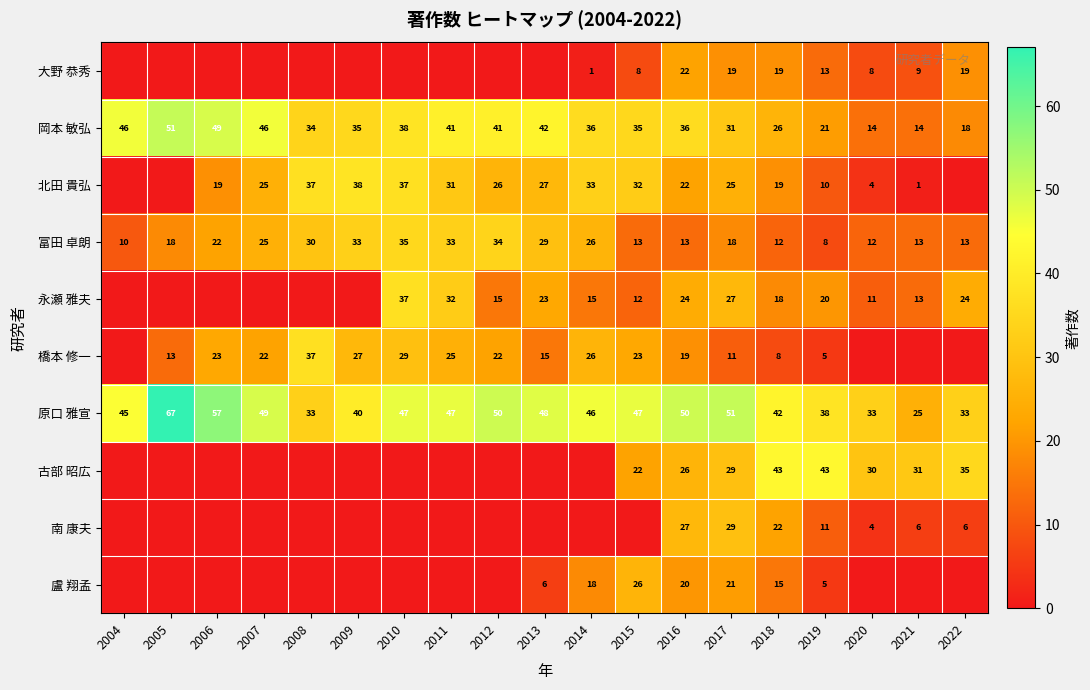

Count the number of data series in this chart.

10